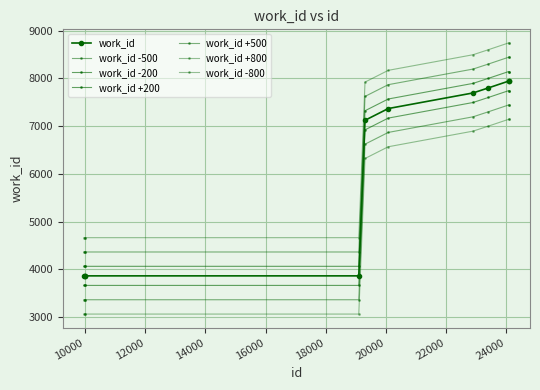

How many lines are shown in the chart?

7